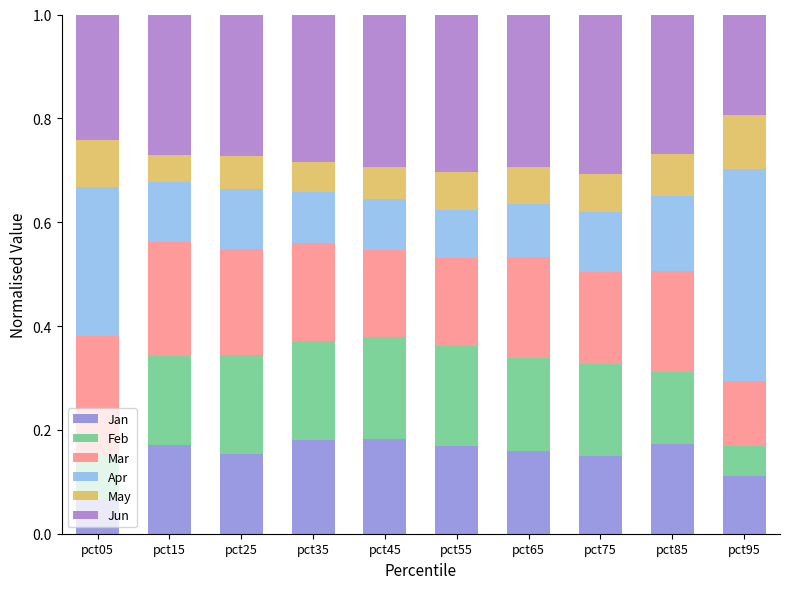

Count the Jan values in the range 0 to 1.

10